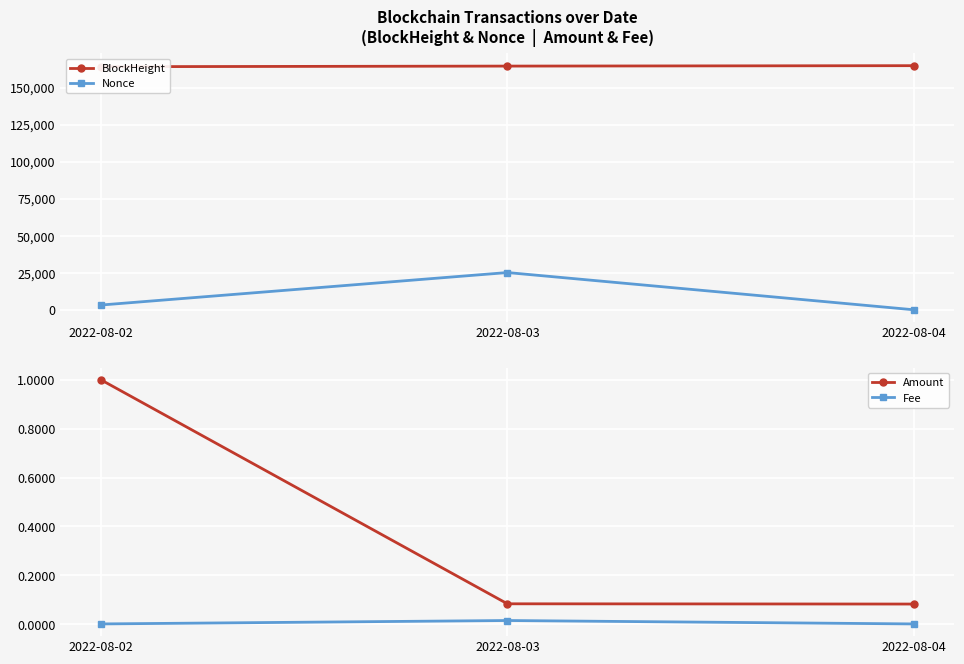

Which series has the largest range (max minus min)?

Nonce